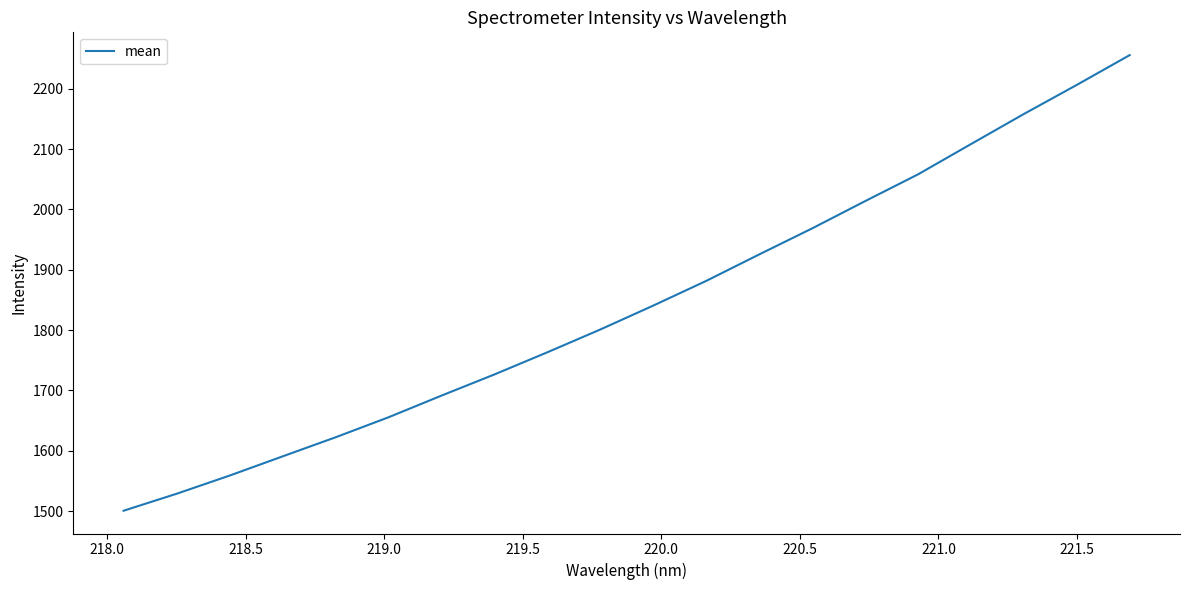

Is this an area chart (filled region under the line)?

No